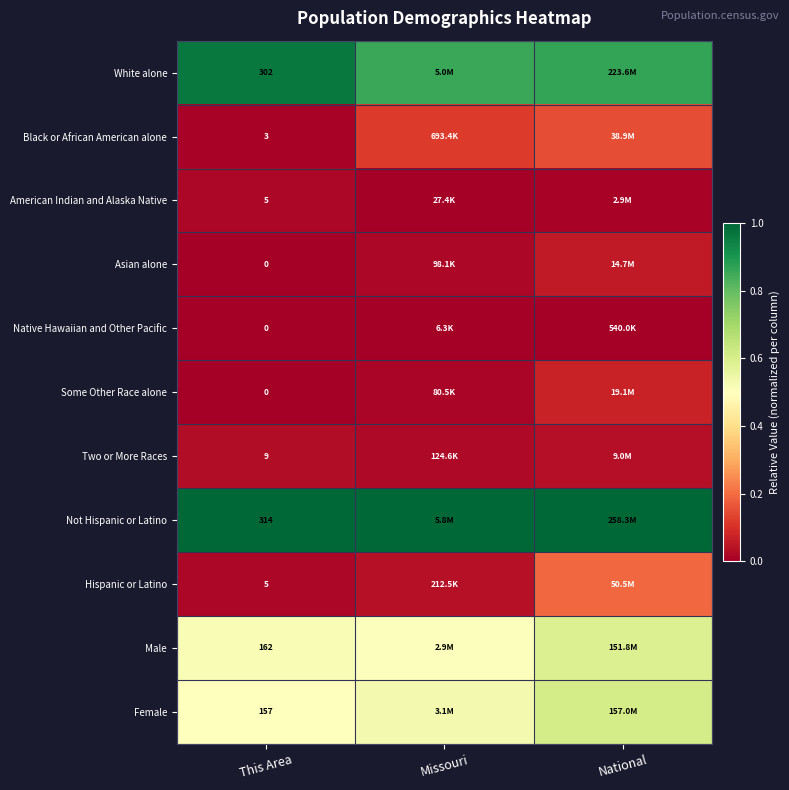

Count the number of data series in this chart.

11